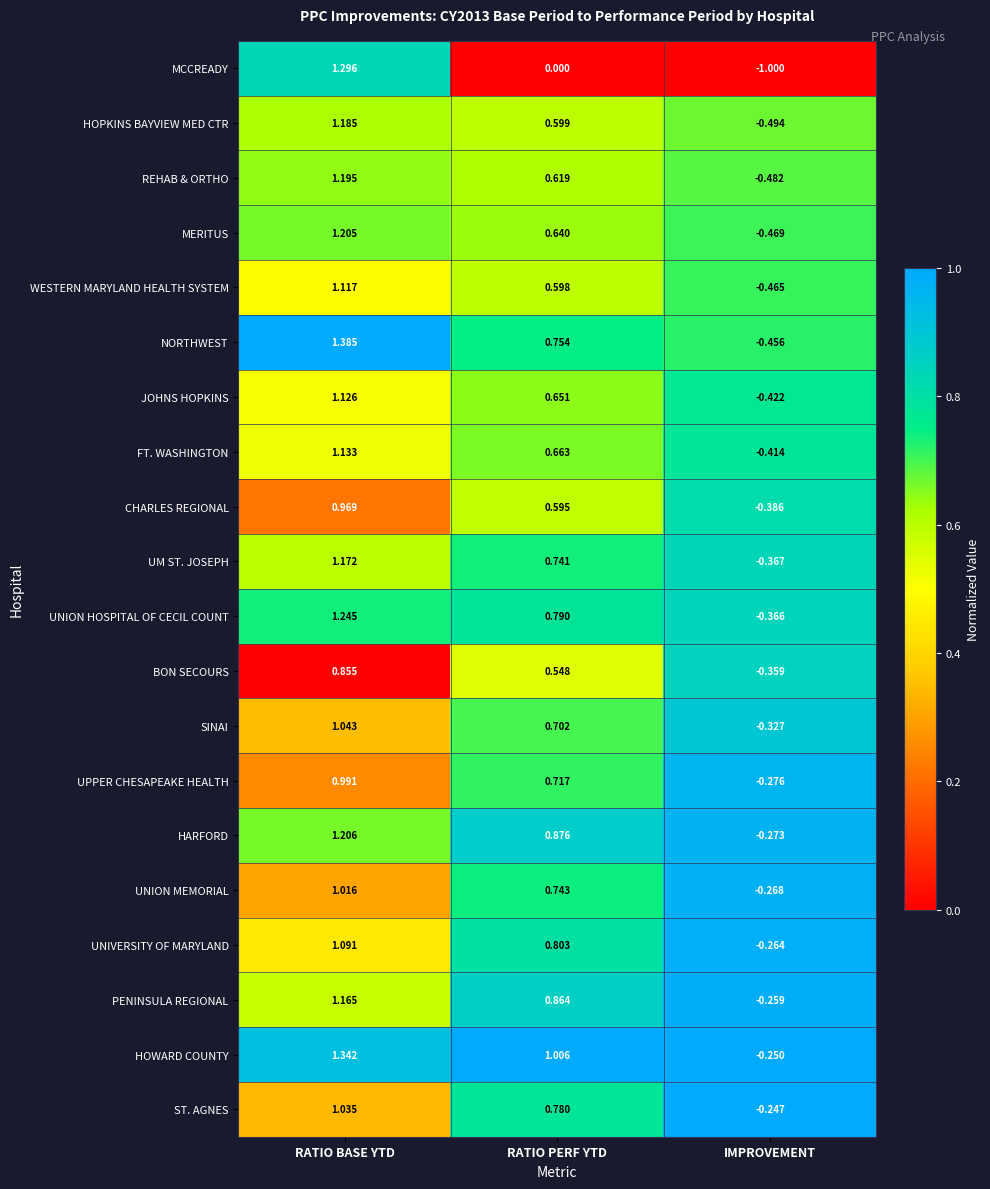

How many categories are shown in the chart?

3